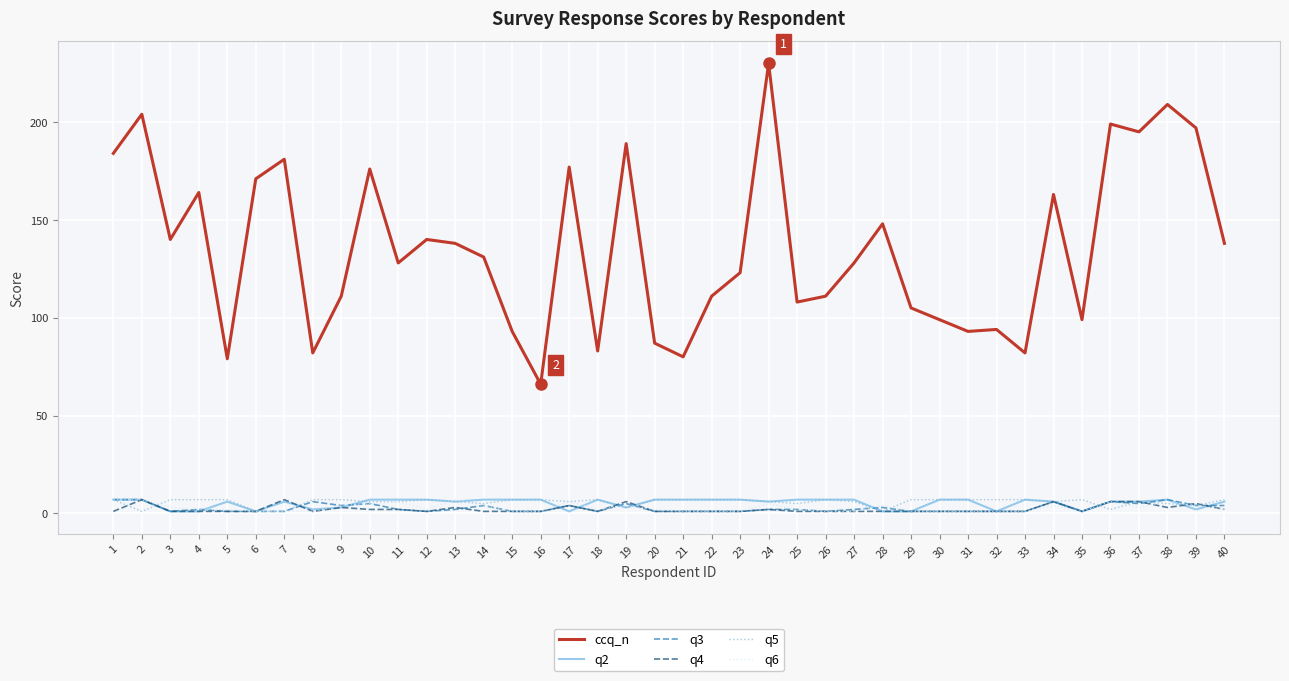

True or false: q4 and q6 cross at least once.

True